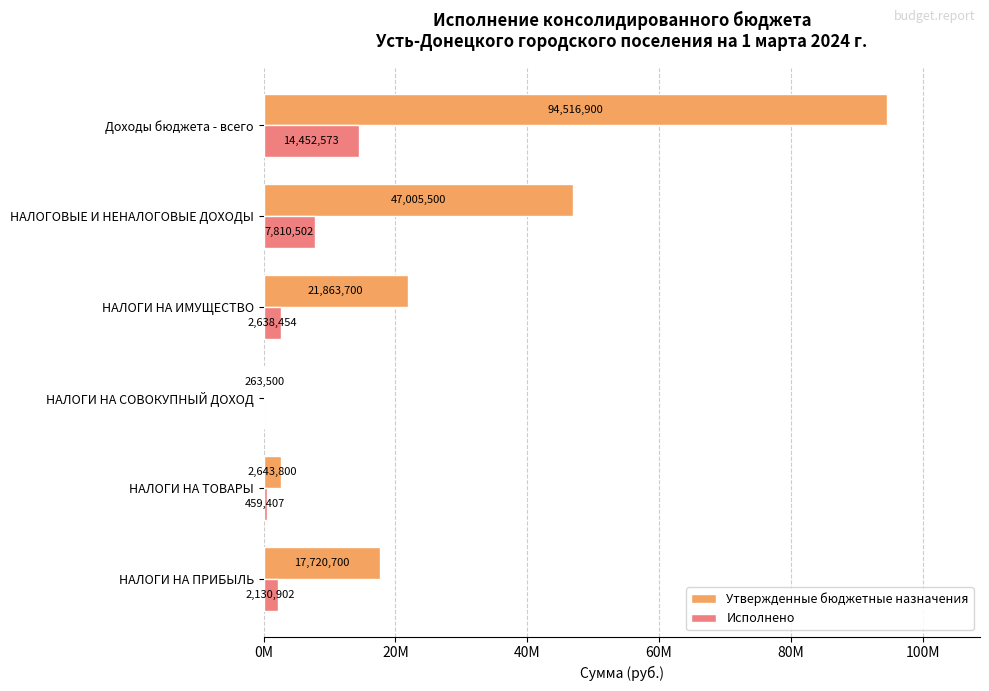

What are all the series names shown in the legend?

Утвержденные бюджетные назначения, Исполнено